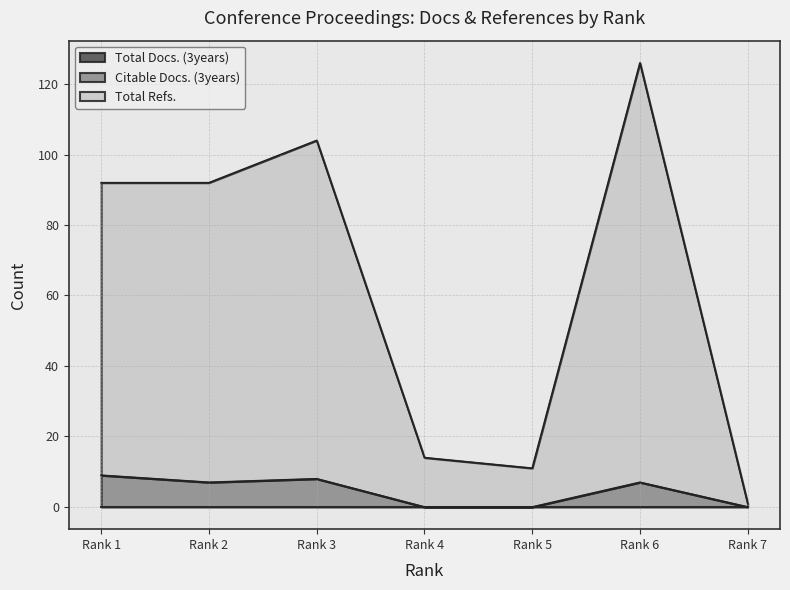

True or false: Citable Docs. (3years) and Total Refs. cross at least once.

False